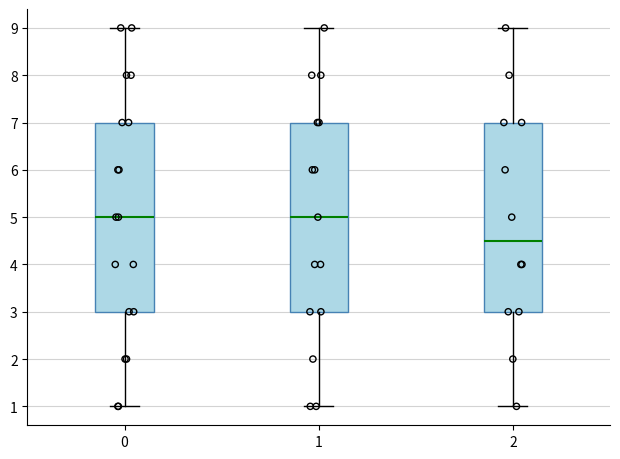

Reading left to right, read every box against the y-axis: the position of its median line, the range the box covers, and the ends of its whiskers. The values are not printed on the chart, so give them approximately, as read against the axis.

0: median 5.0, box 3.0 to 7.0, whiskers 1.0 to 9.0
1: median 5.0, box 3.0 to 7.0, whiskers 1.0 to 9.0
2: median 4.5, box 3.0 to 7.0, whiskers 1.0 to 9.0